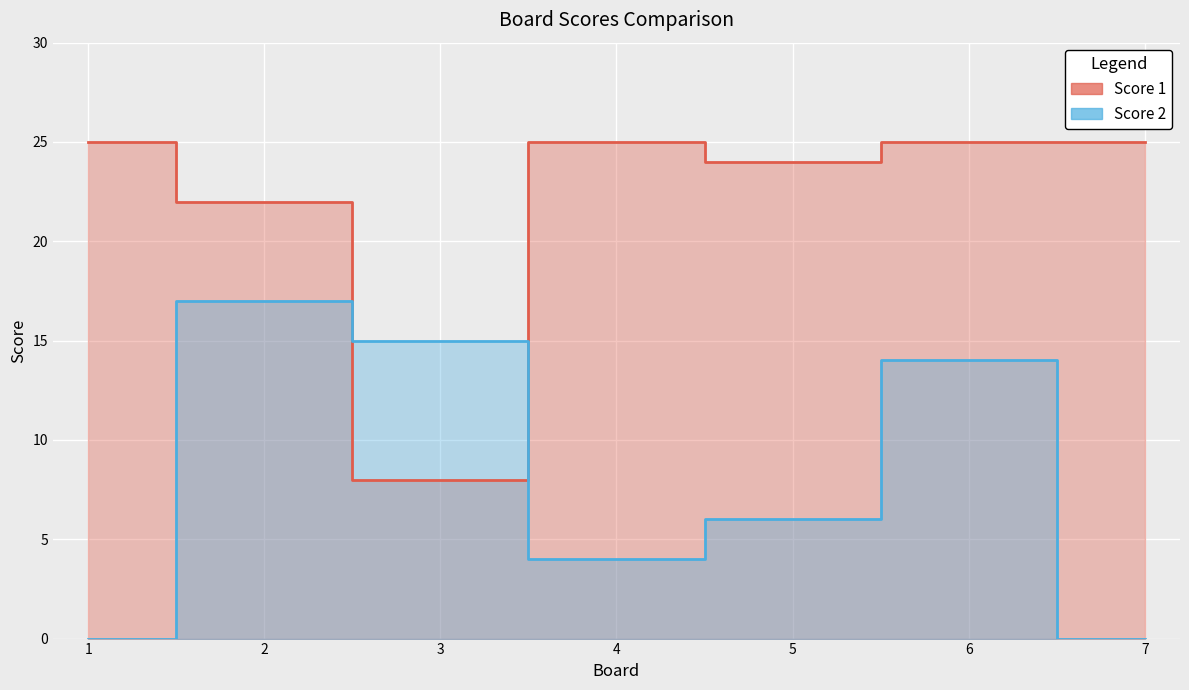

In Score 1, how many points are higher than both neighbors (excluding endpoints)?

1